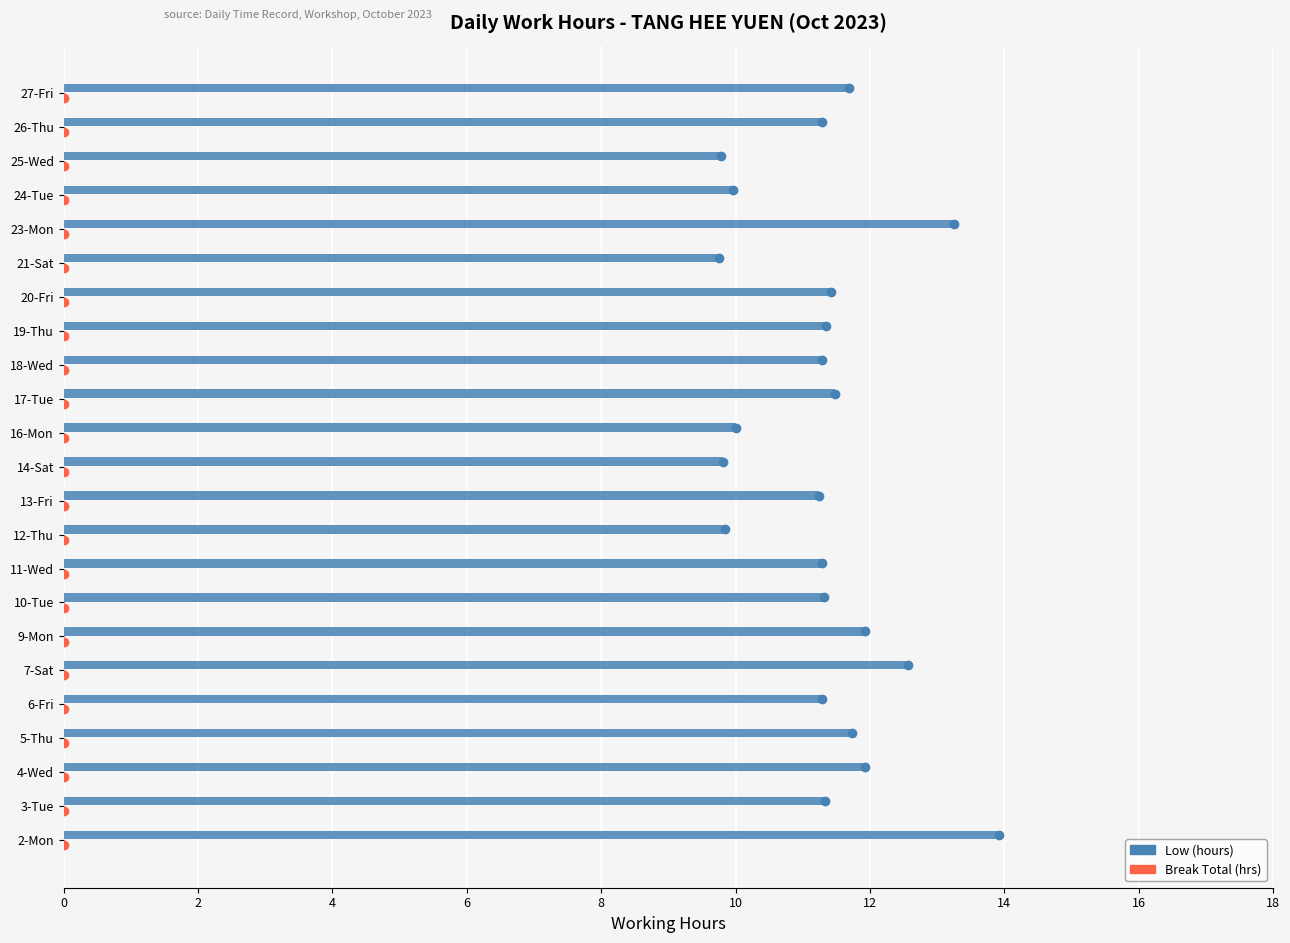

What is the change in value from 4-Wed to 21-Sat?

-2.2